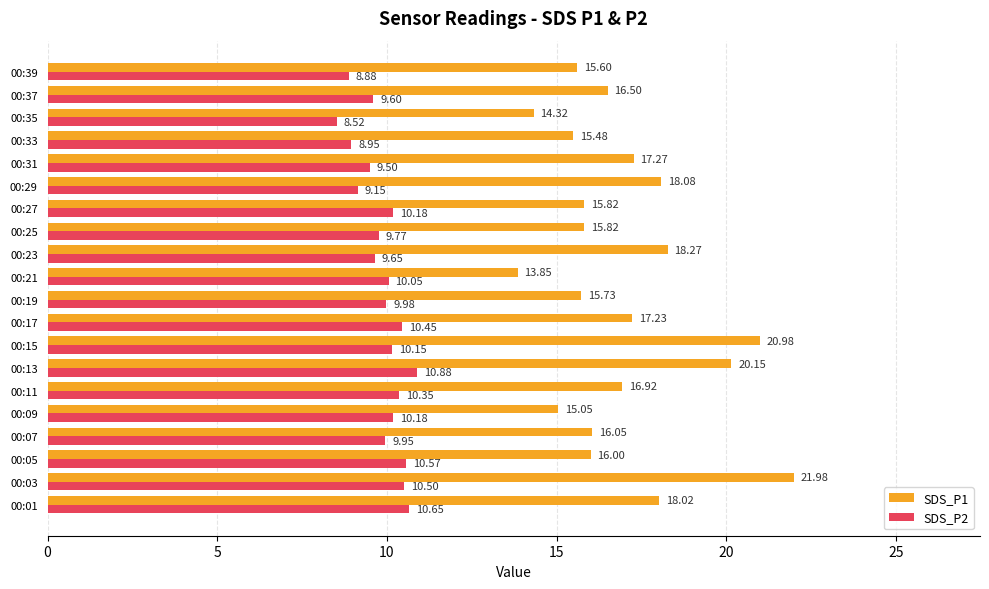

Which series has the largest range (max minus min)?

SDS_P1